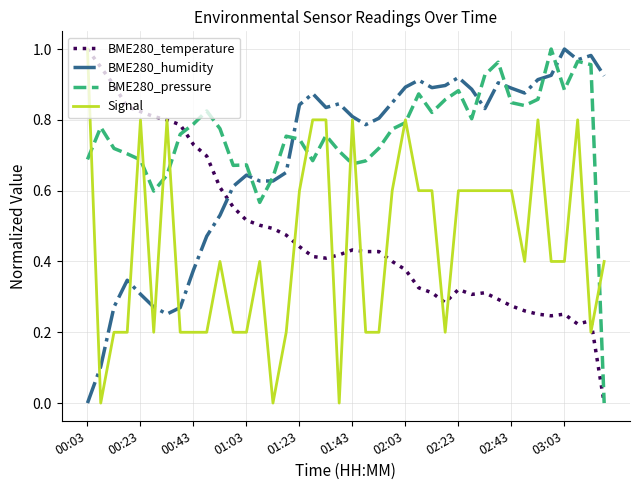

What is the sum of all BME280_pressure values?

30.3